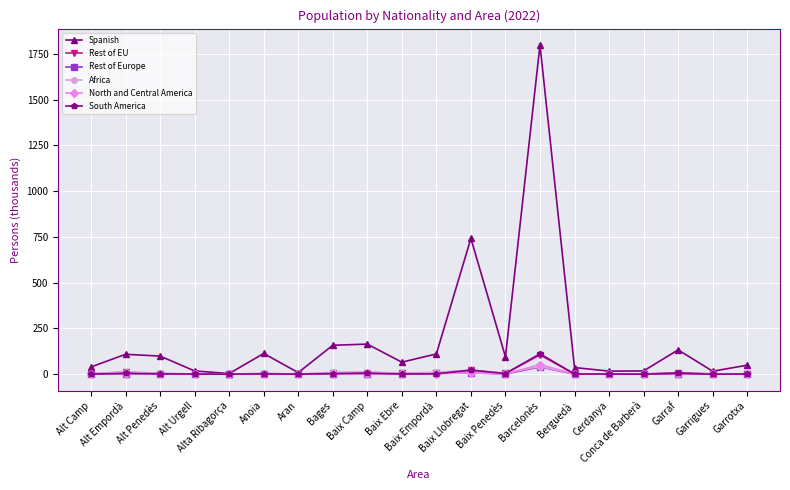

What is the maximum value for Spanish?

1797.8